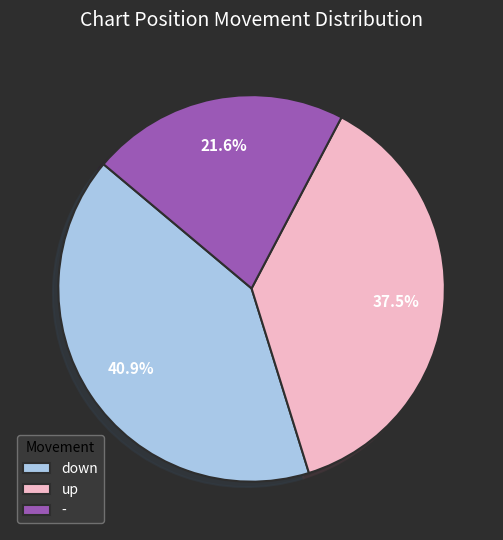

To the nearest percent, what percentage of the pie is down?

41%